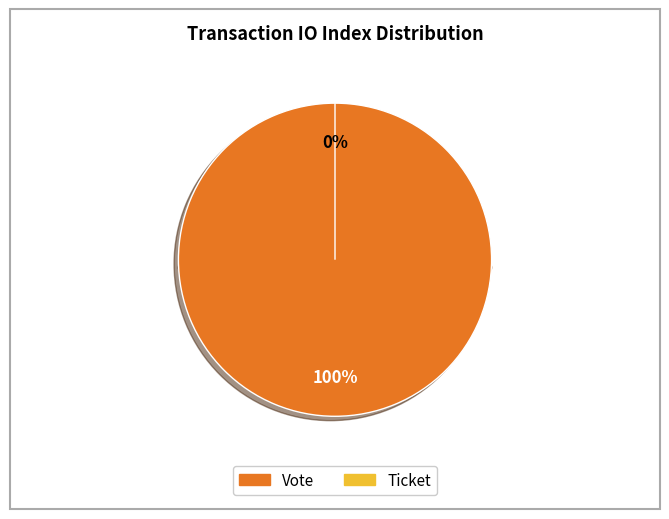

How much of the chart is everything except Ticket?

100.0%